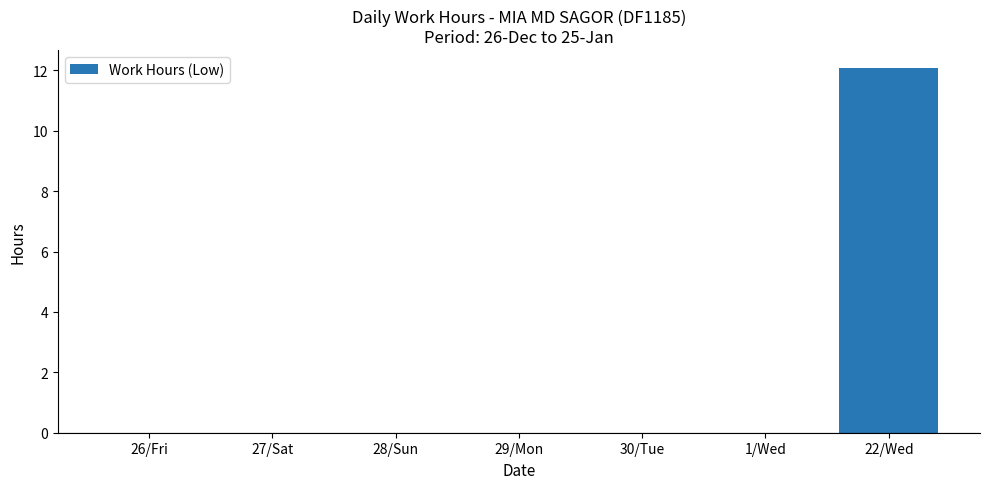

The chart shows a value of 0.0 at 29/Mon. True or false?

True